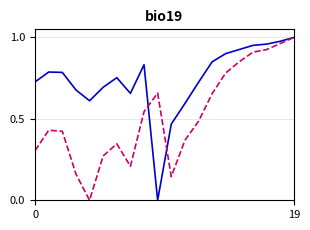

Is this an area chart (filled region under the line)?

No